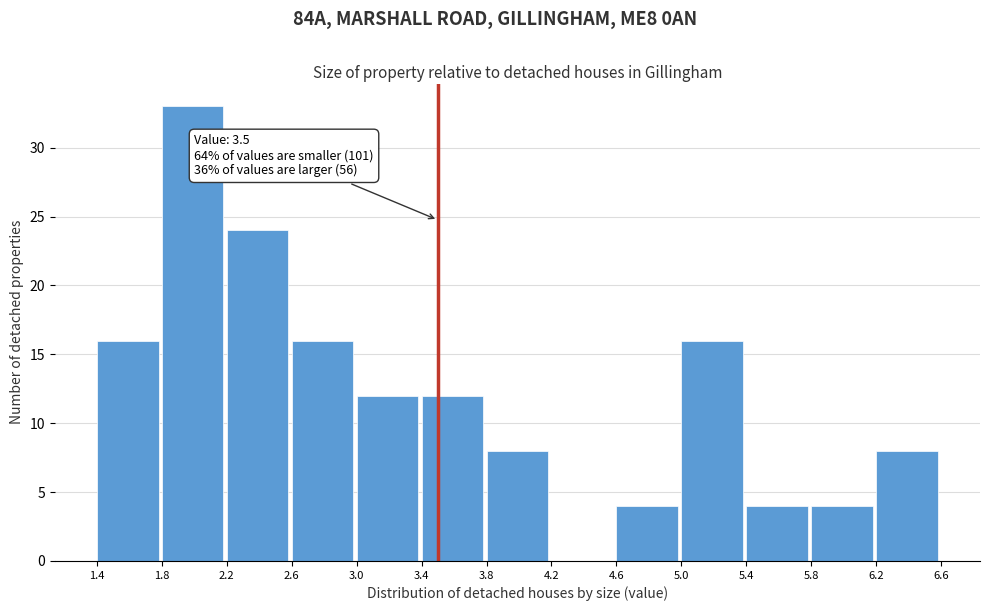

Over which range of the x-axis is the bar tallest?

1.8 to 2.2